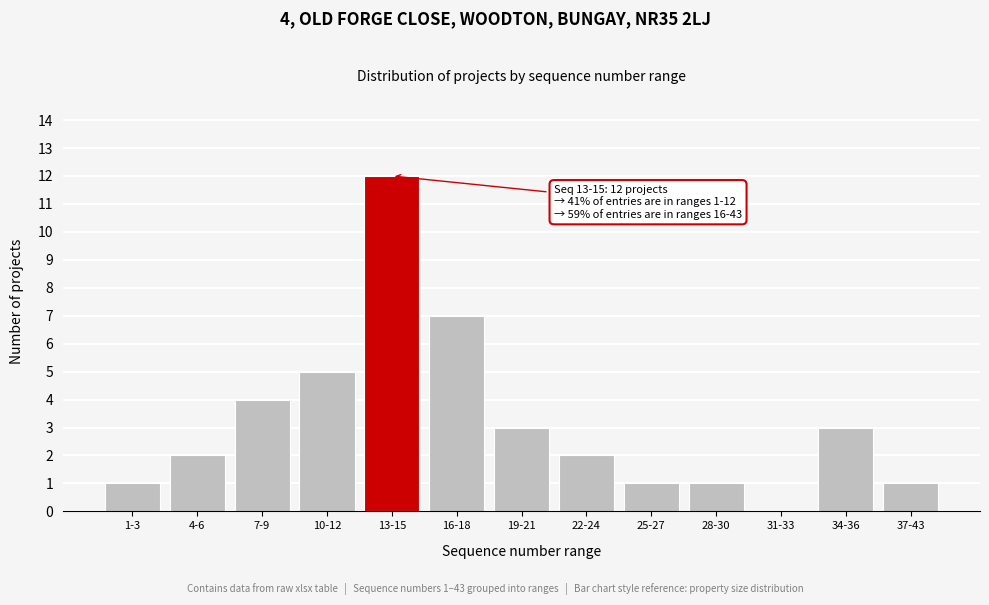

Reading left to right, extract all data points from this chart.

1-3=1	4-6=2	7-9=4	10-12=5	13-15=12	16-18=7	19-21=3	22-24=2	25-27=1	28-30=1	31-33=0	34-36=3	37-43=1